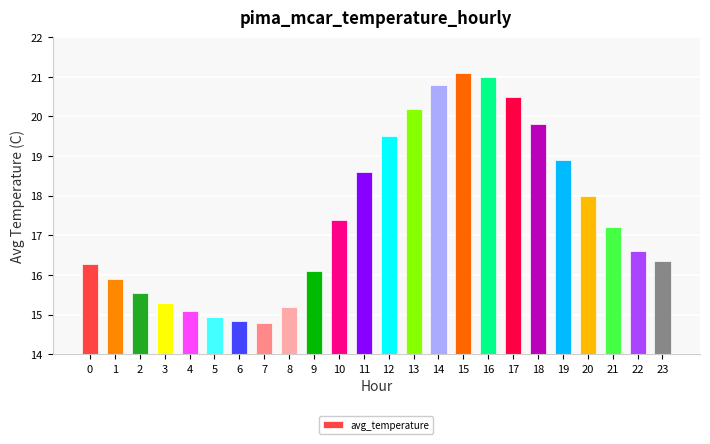

True or false: the data shows 24.7 at 8.

False